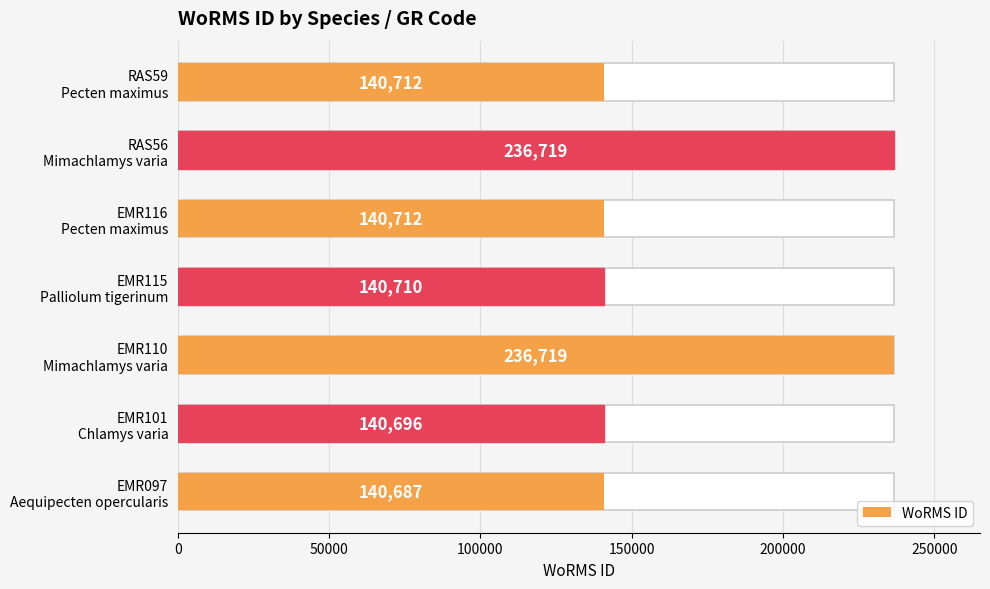

What is the change in value from EMR097 Aequipecten opercularis to RAS56 Mimachlamys varia?

+96032